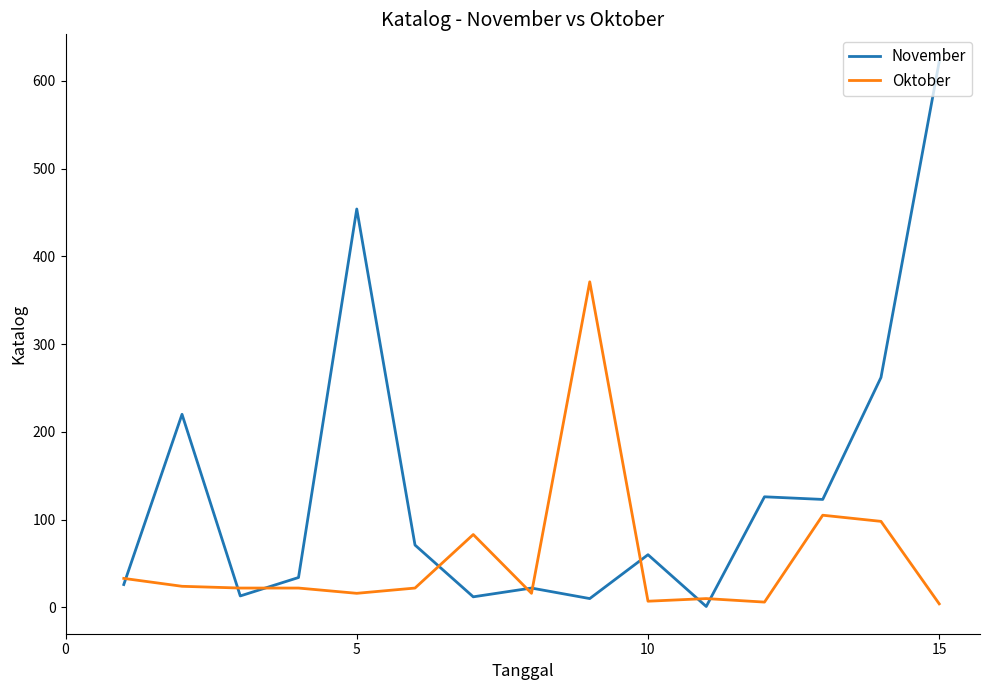

Which series has the largest range (max minus min)?

November